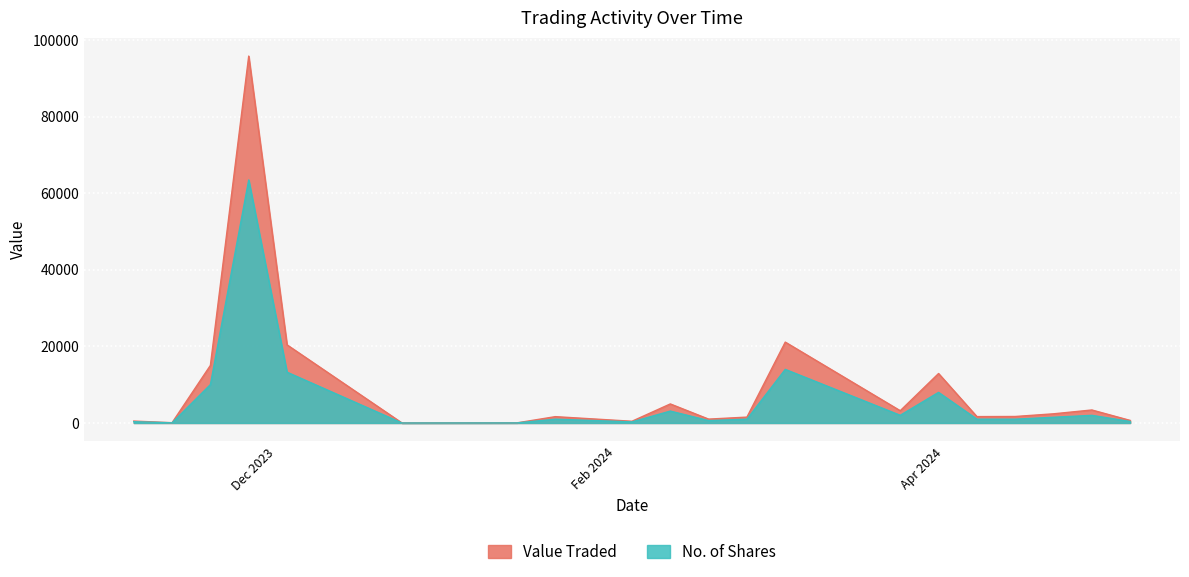

True or false: No. of Shares and Value Traded intersect in this chart.

False